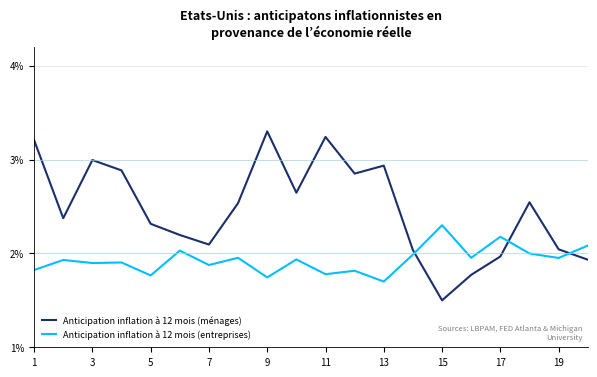

What is the highest value of the Anticipation inflation à 12 mois (entreprises) series?

2.3